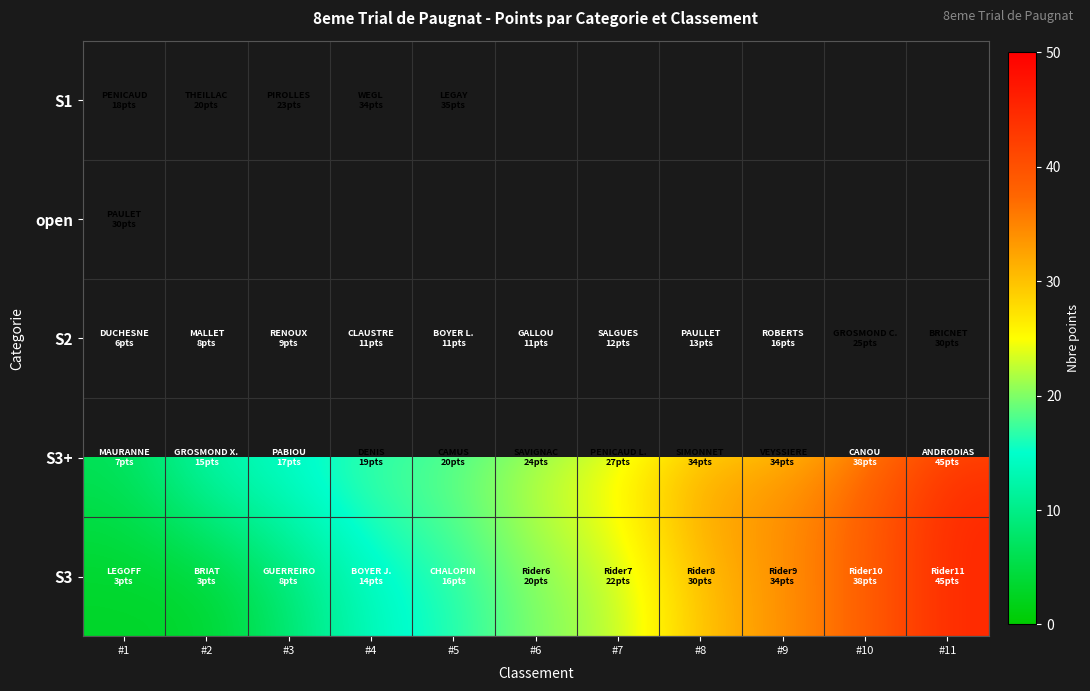

What is the maximum value for S3+?

45.0